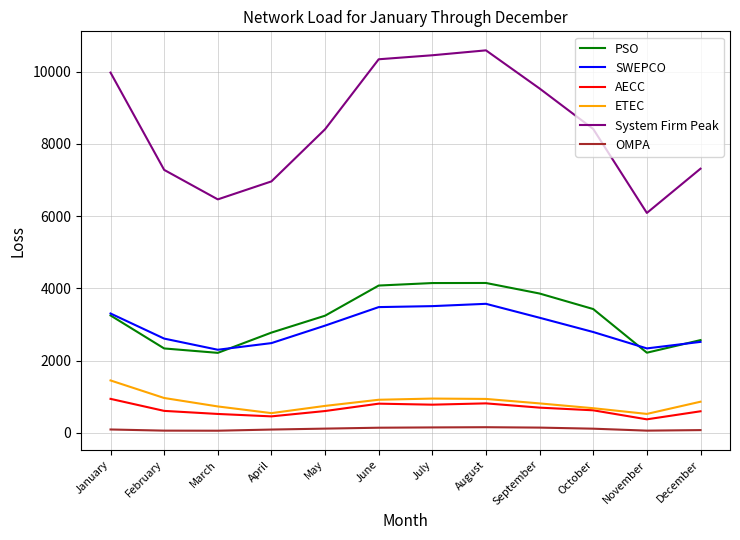

True or false: SWEPCO and System Firm Peak cross at least once.

False